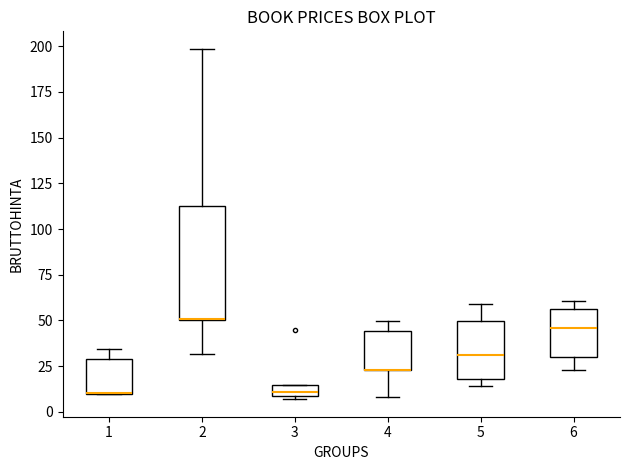

Where is the upper edge of the box at x = 1 on the y-axis? The values are not printed on the chart, so give them approximately, as read against the axis.

30